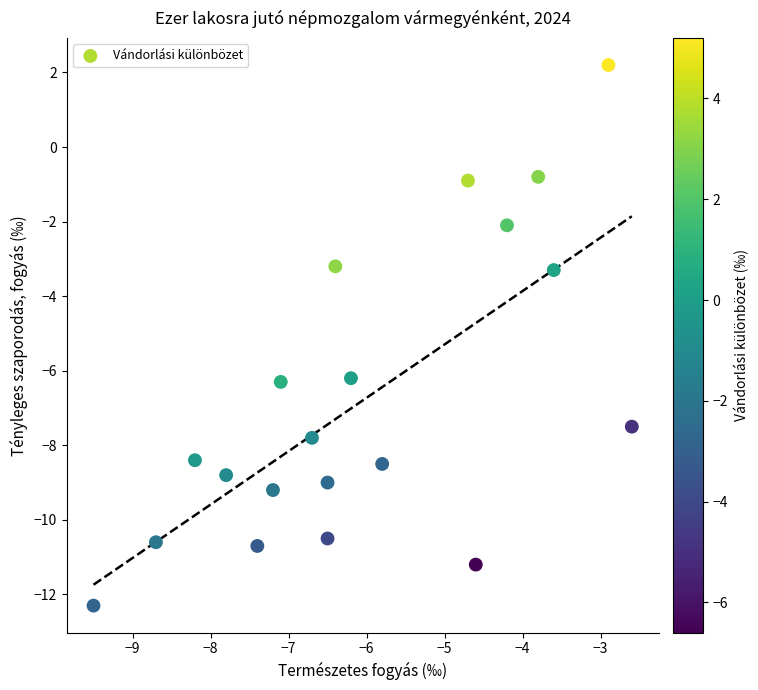

What is the range of Y values (max minus min)?

14.5